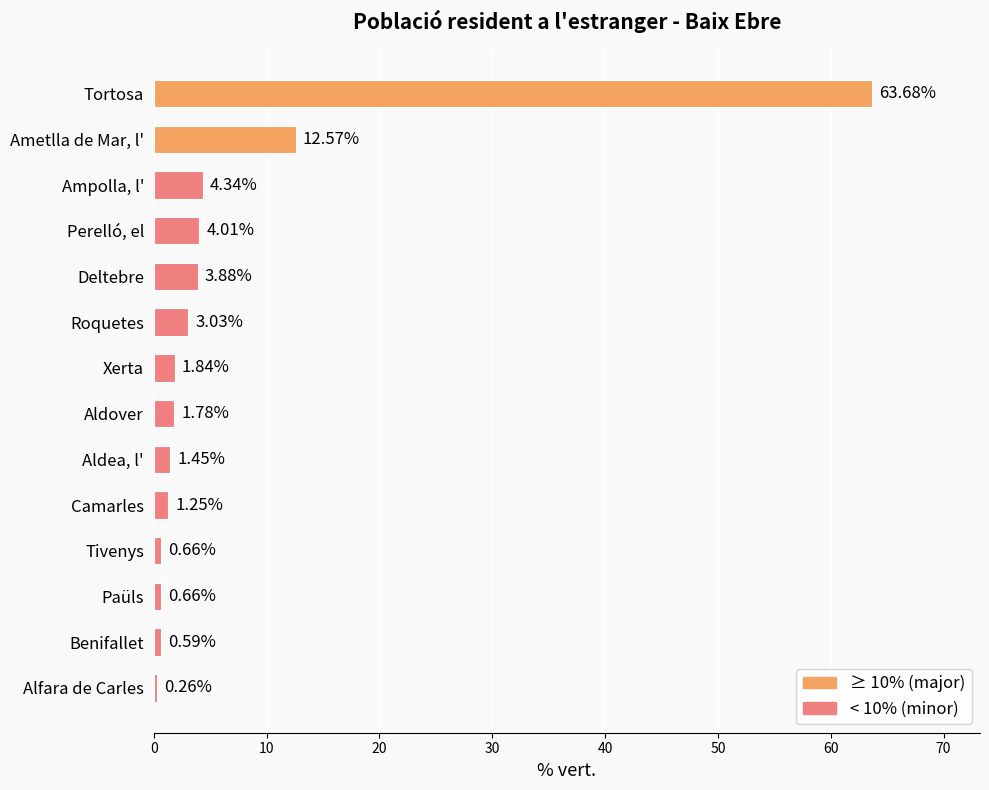

At which category does the chart reach its minimum across all series?

Alfara de Carles